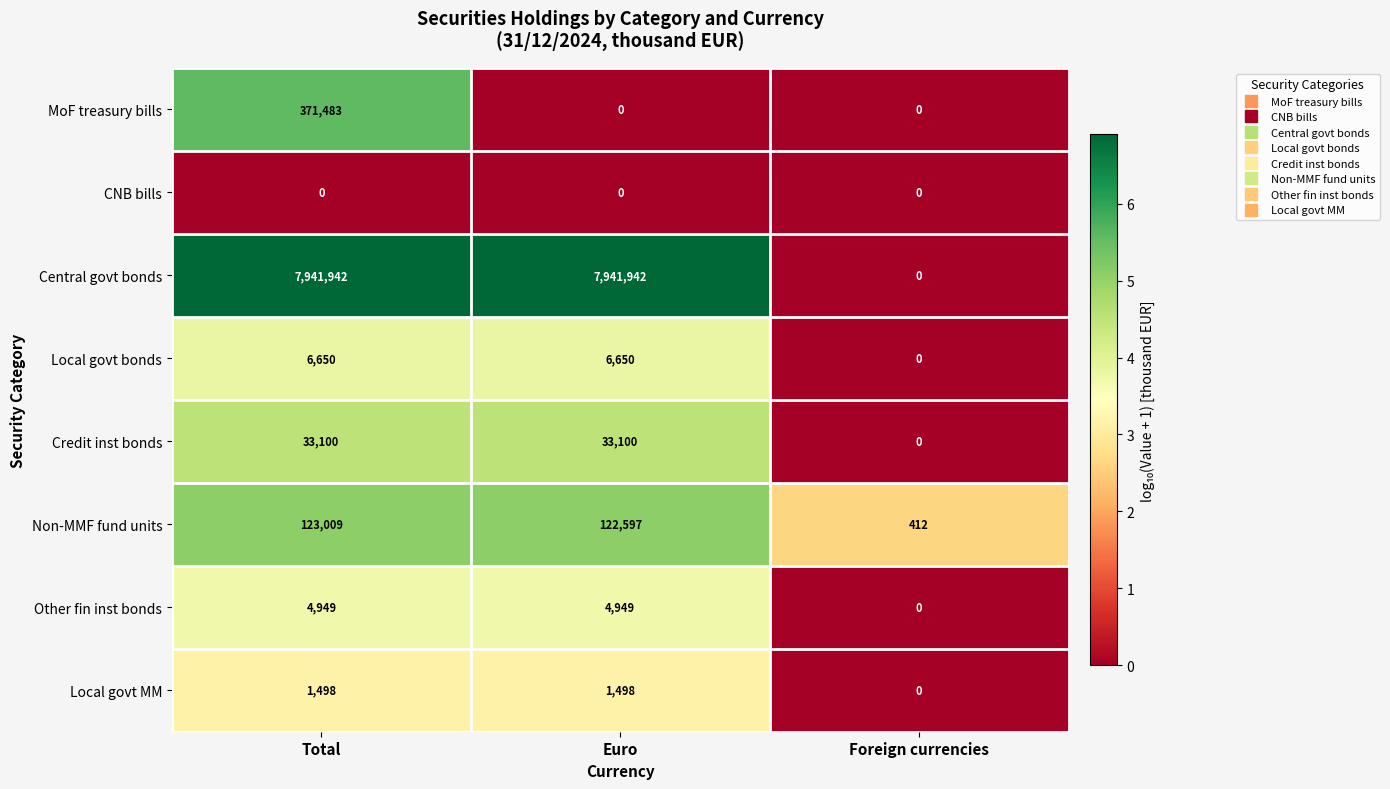

What is the spread (max minus min) of values at Foreign currencies?

412